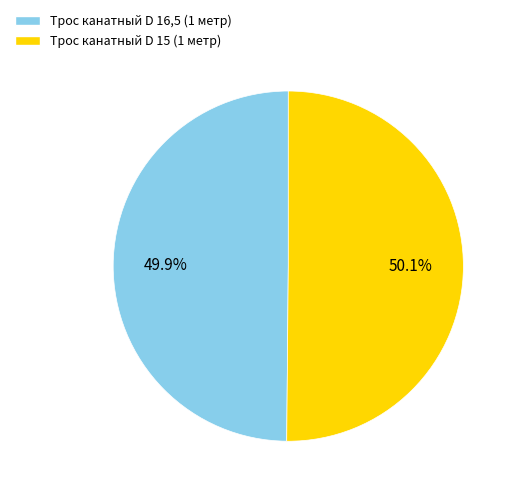

Approximately how many times larger is the value at Трос канатный D 16,5 (1 метр) compared to Трос канатный D 15 (1 метр)?

1.0